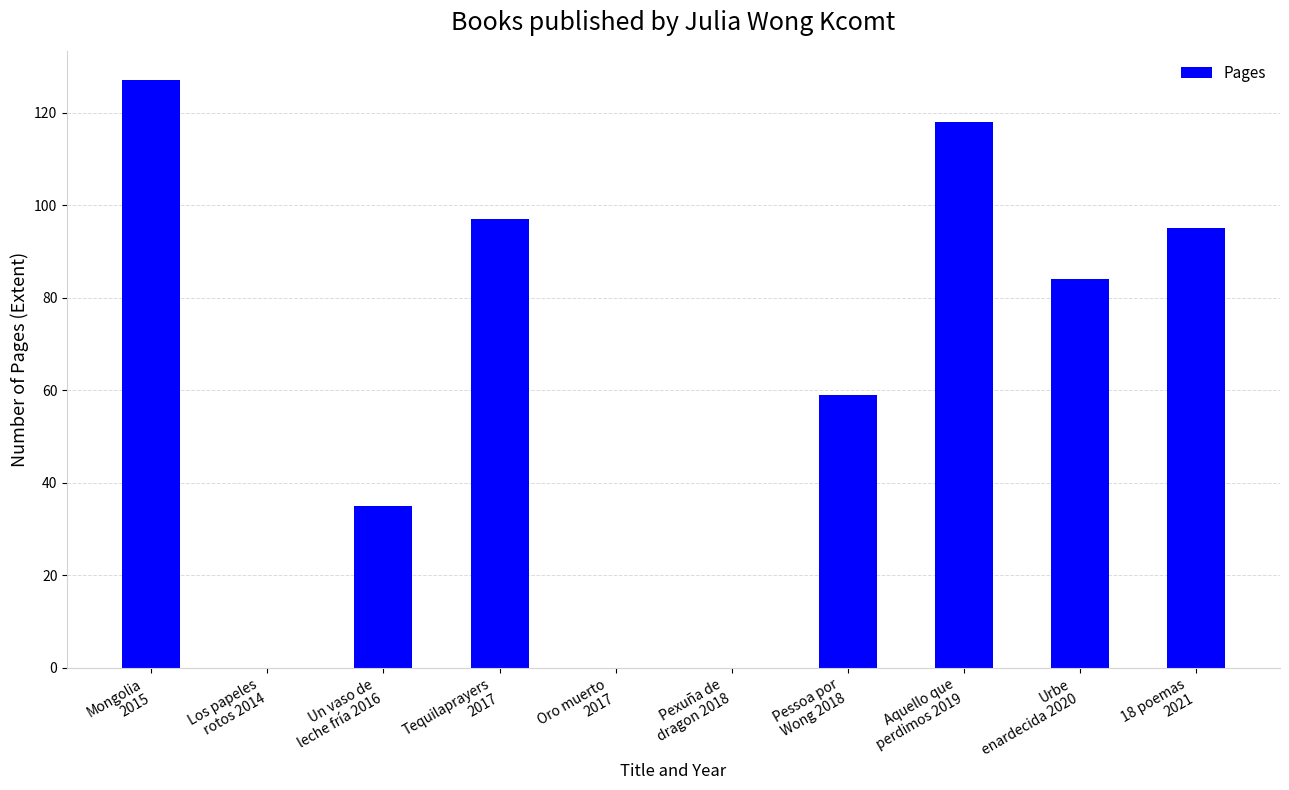

Which has a higher value, 18 poemas
2021 or Pessoa por
Wong 2018?

18 poemas
2021